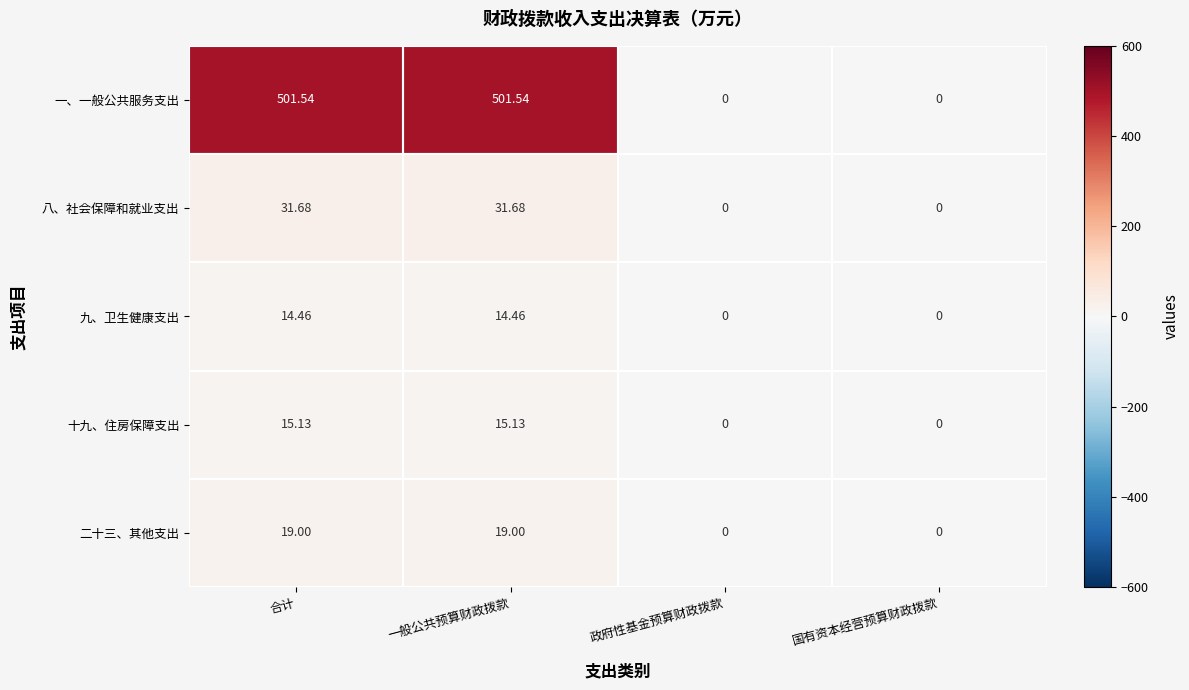

Between 合计 and 国有资本经营预算财政拨款, which series saw the biggest shift?

一、一般公共服务支出